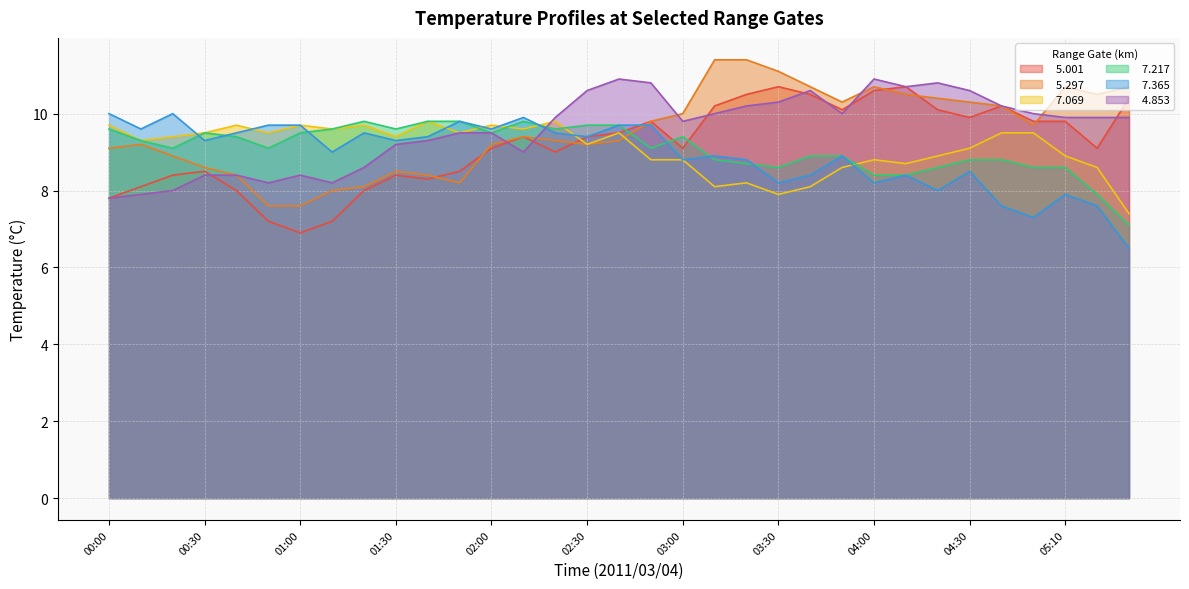

How many distinct data groups are displayed?

6